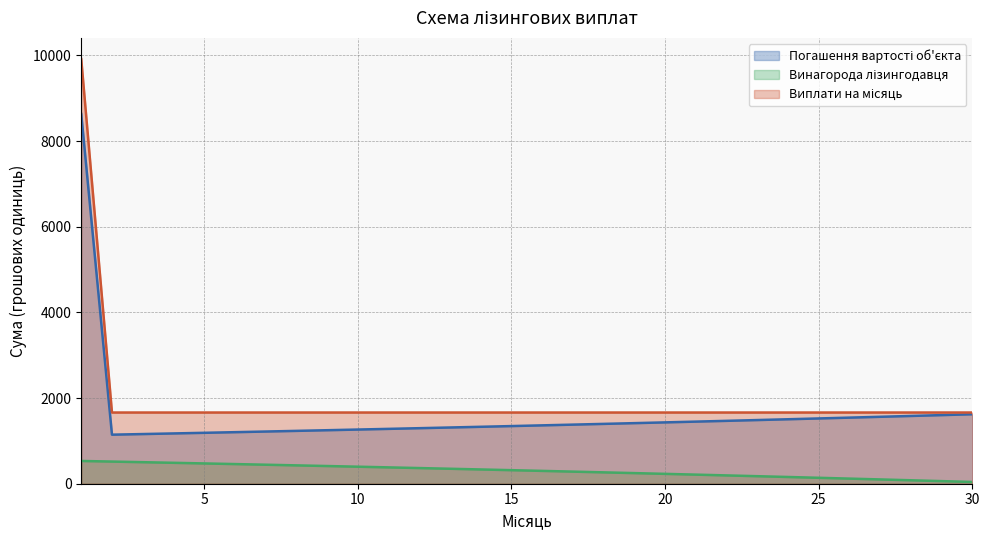

Does the chart have visible grid lines?

Yes